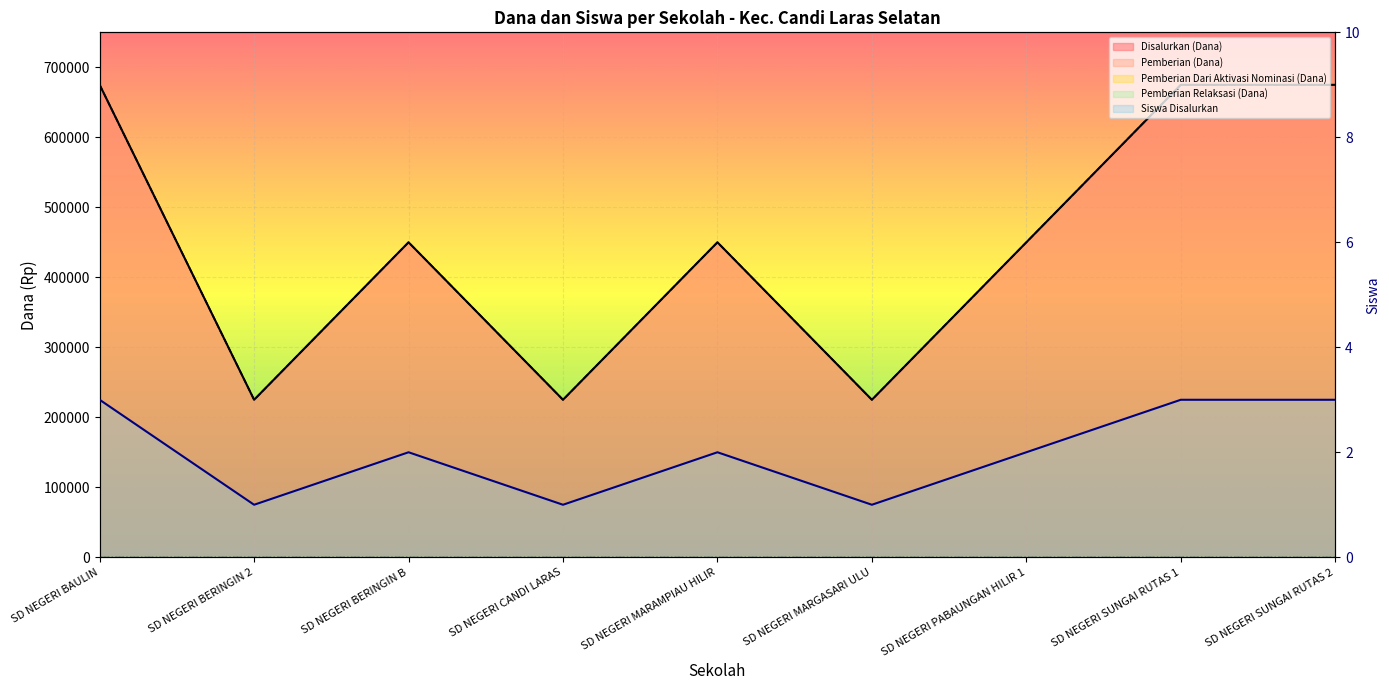

True or false: Siswa Disalurkan and Pemberian (Dana) intersect in this chart.

False